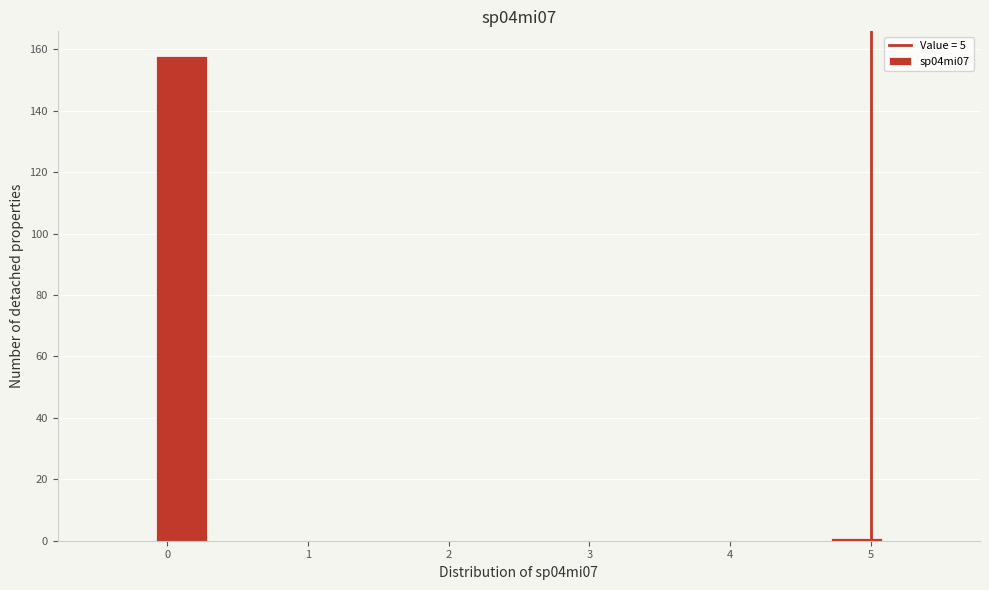

Reading left to right, transcribe this chart: for each bar, give the range it covers on the x-axis and its height. The values are not printed on the chart, so give them approximately, as read against the axis.

-0.5 to -0.1: 0
-0.1 to 0.3: 158
0.3 to 0.7: 0
0.7 to 1.1: 0
1.1 to 1.5: 0
1.5 to 1.9: 0
1.9 to 2.3: 0
2.3 to 2.7: 0
2.7 to 3.1: 0
3.1 to 3.5: 0
3.5 to 3.9: 0
3.9 to 4.3: 0
4.3 to 4.7: 0
4.7 to 5.1: under 2
5.1 to 5.5: 0